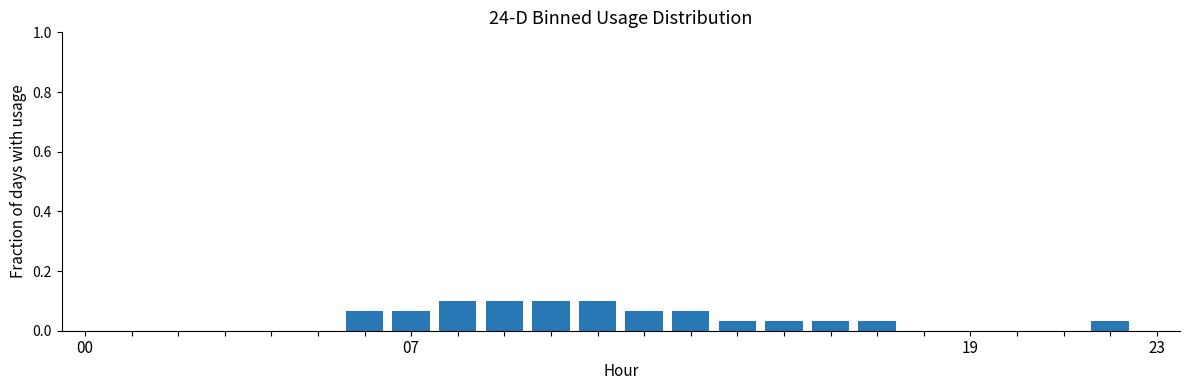

What is the sum of all values?

0.8